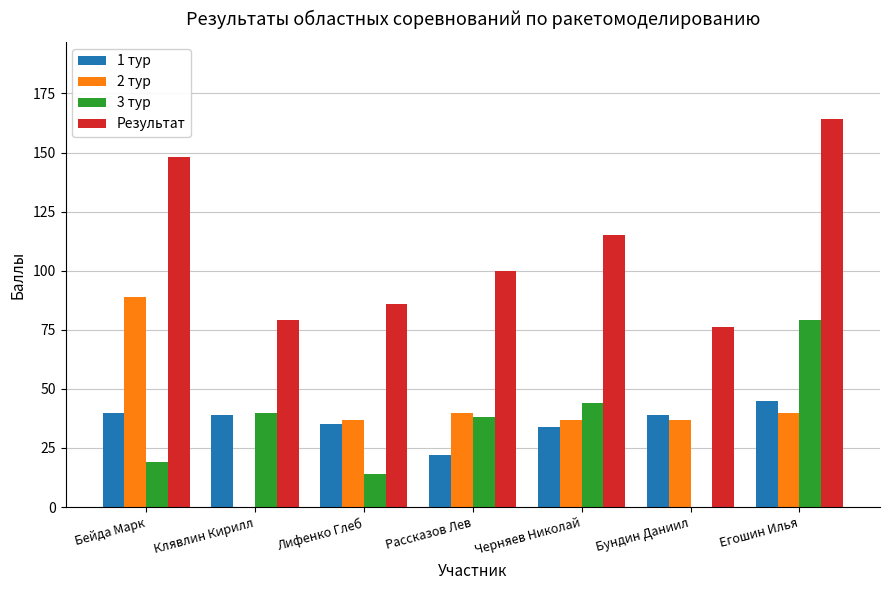

What is the greatest value displayed?

164